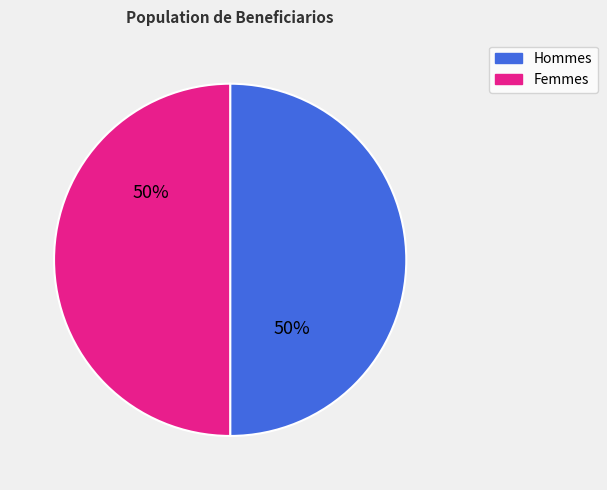

Is it true that Hommes is 50% of the pie?

True